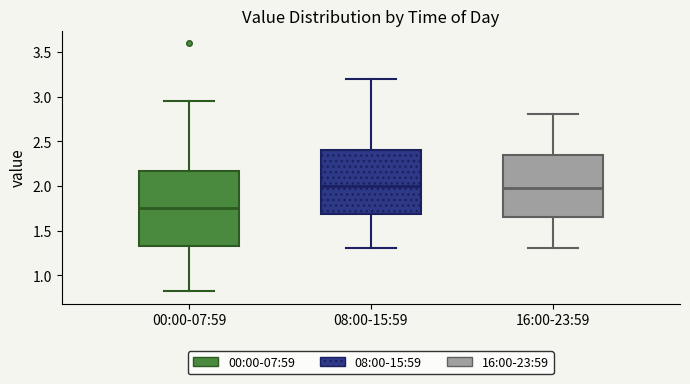

Reading left to right, read every box against the y-axis: the position of its median line, the range the box covers, and the ends of its whiskers. The values are not printed on the chart, so give them approximately, as read against the axis.

00:00-07:59: median 1.75, box 1.30 to 2.15, whiskers 0.80 to 2.95
08:00-15:59: median 2.00, box 1.70 to 2.40, whiskers 1.30 to 3.20
16:00-23:59: median 2.00, box 1.65 to 2.35, whiskers 1.30 to 2.80